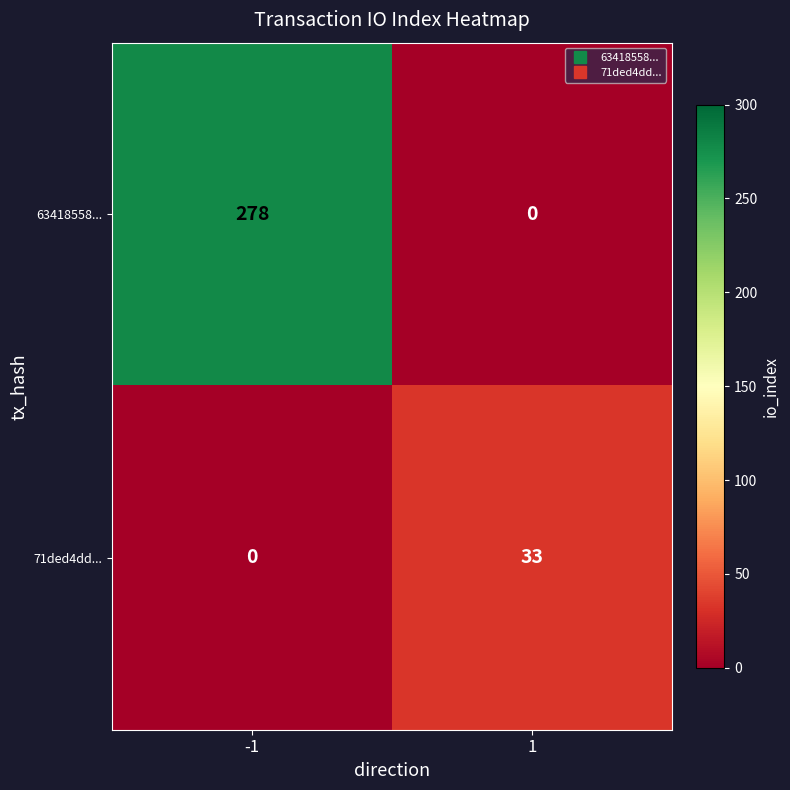

At how many categories does at least one series exceed 236?

1